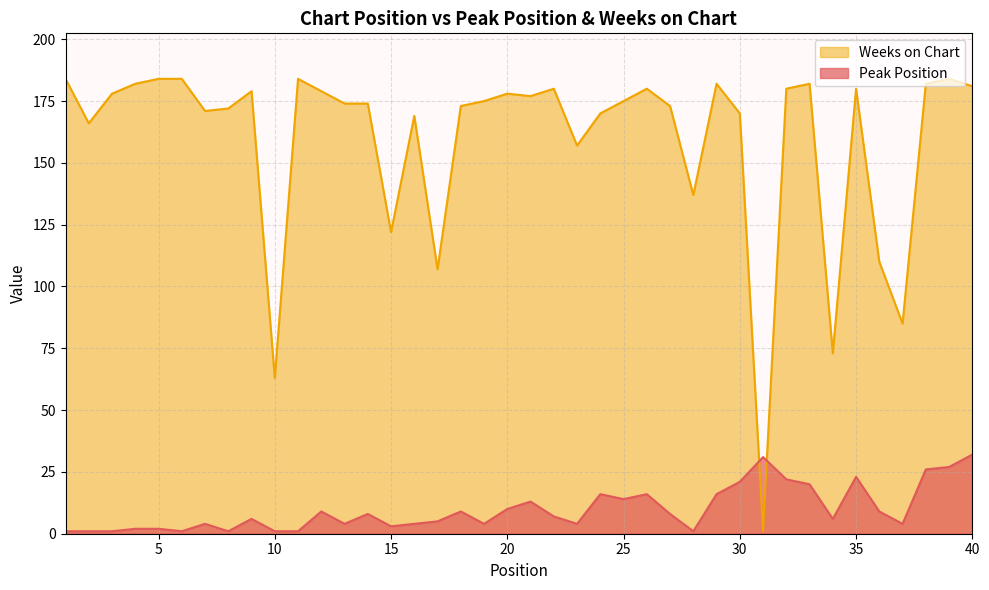

Does the chart have visible grid lines?

Yes